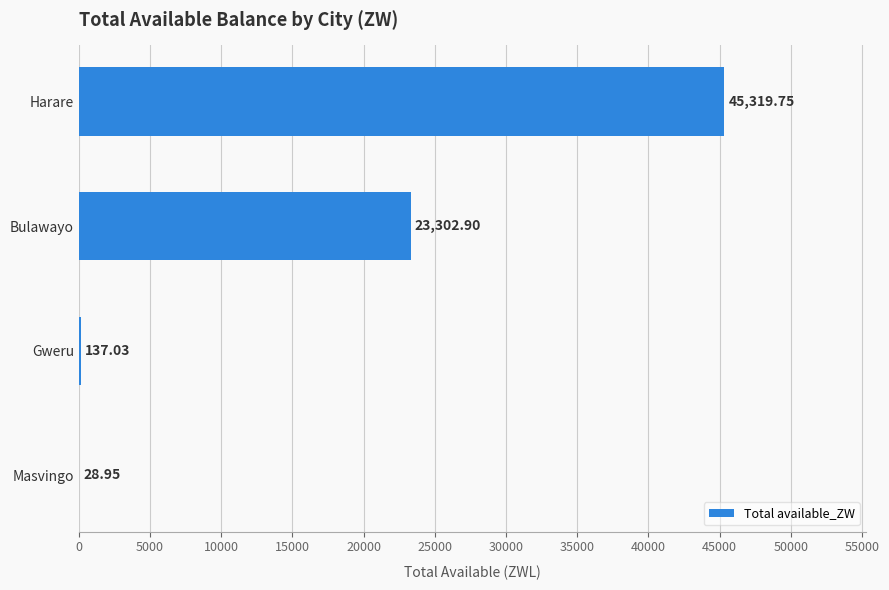

At which label is the value closest to 22674?

Bulawayo